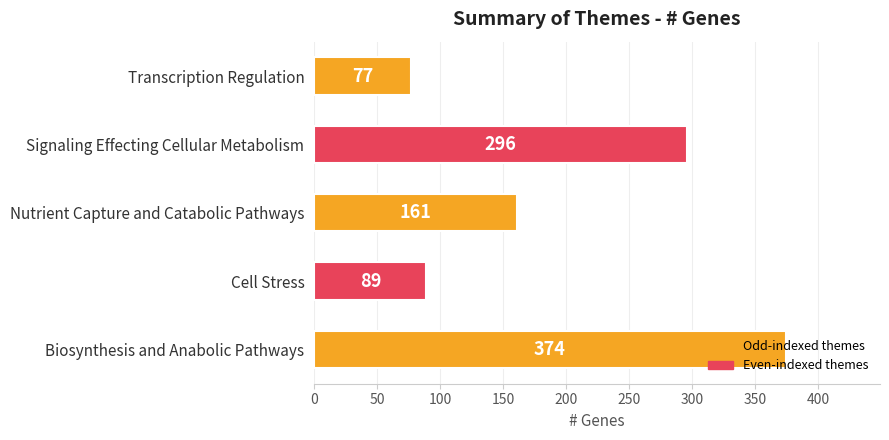

Count the number of data series in this chart.

1